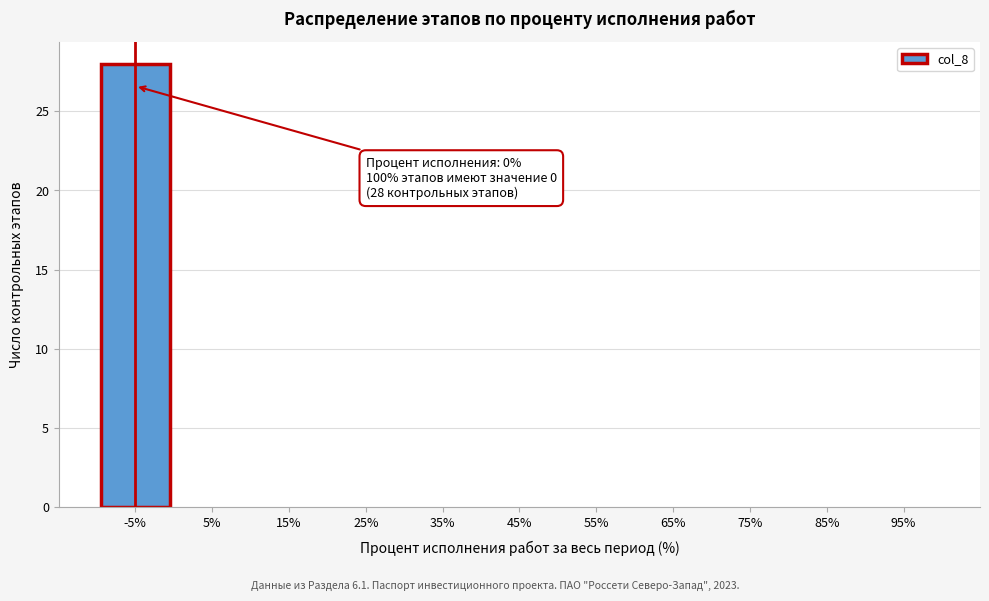

Reading left to right, list all the values displayed in this chart.

-5%=28	5%=0	15%=0	25%=0	35%=0	45%=0	55%=0	65%=0	75%=0	85%=0	95%=0